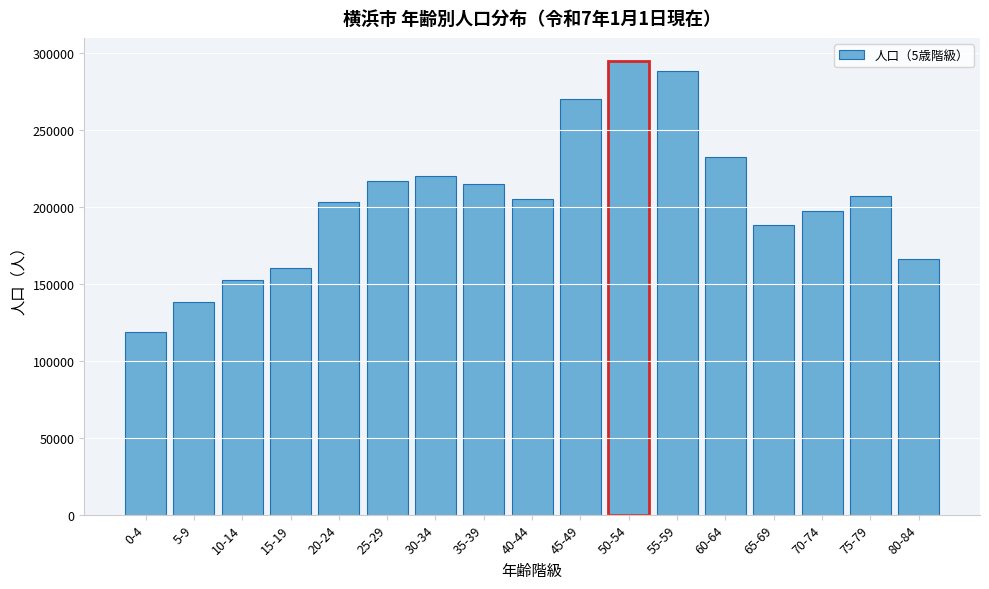

Reading left to right, what are all the values shown in this chart?

118692	138383	152287	160295	203338	216802	220000	215000	205000	270000	295000	288320	232150	188461	196999	207253	165840